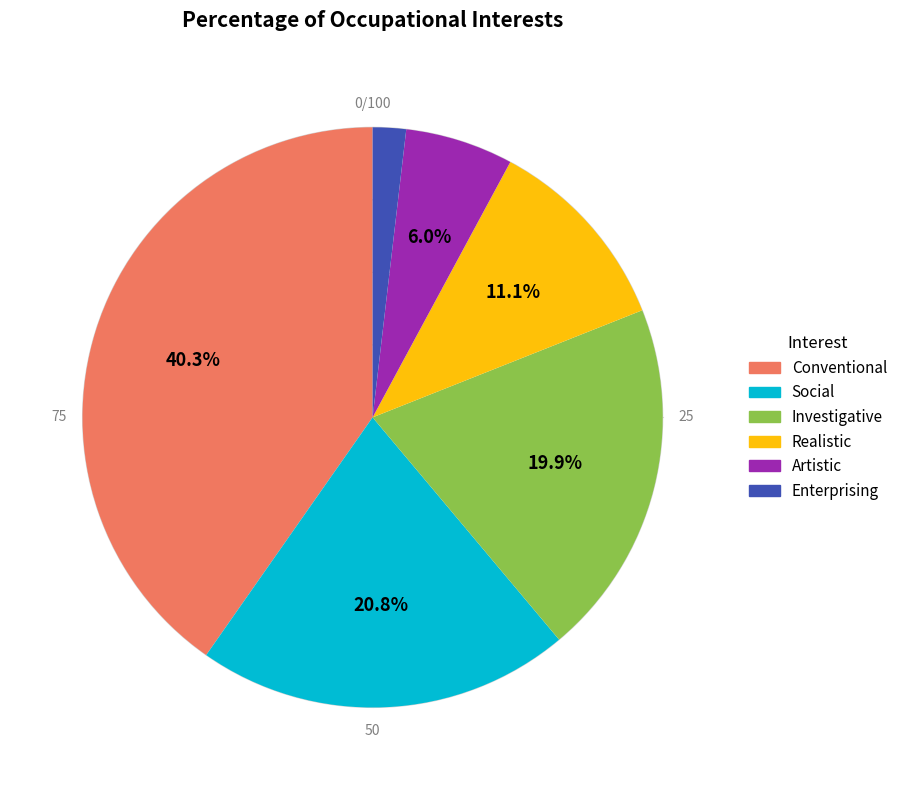

How many segments does this pie chart have?

6